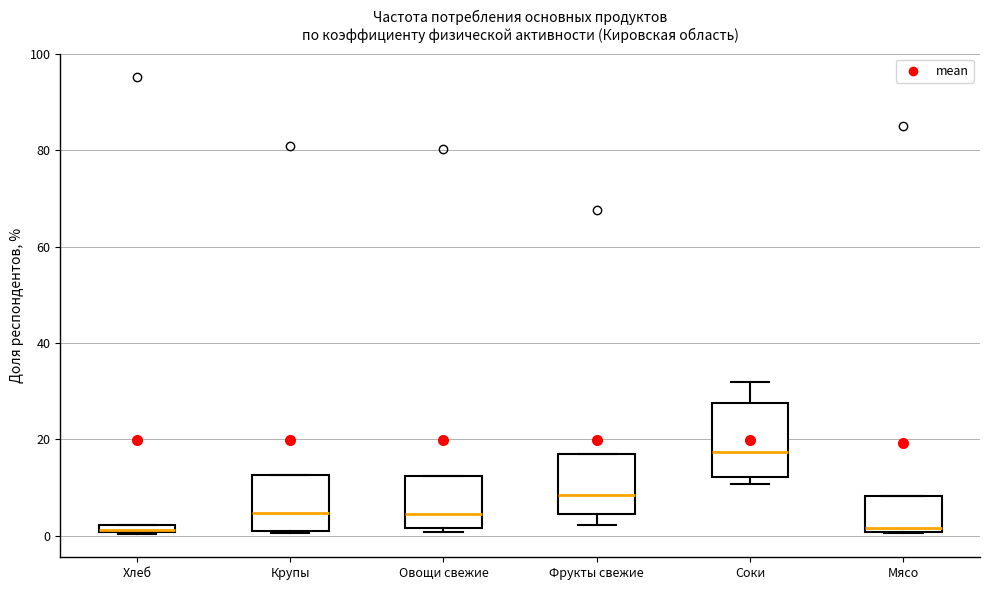

Which box's median line is the highest?

Соки